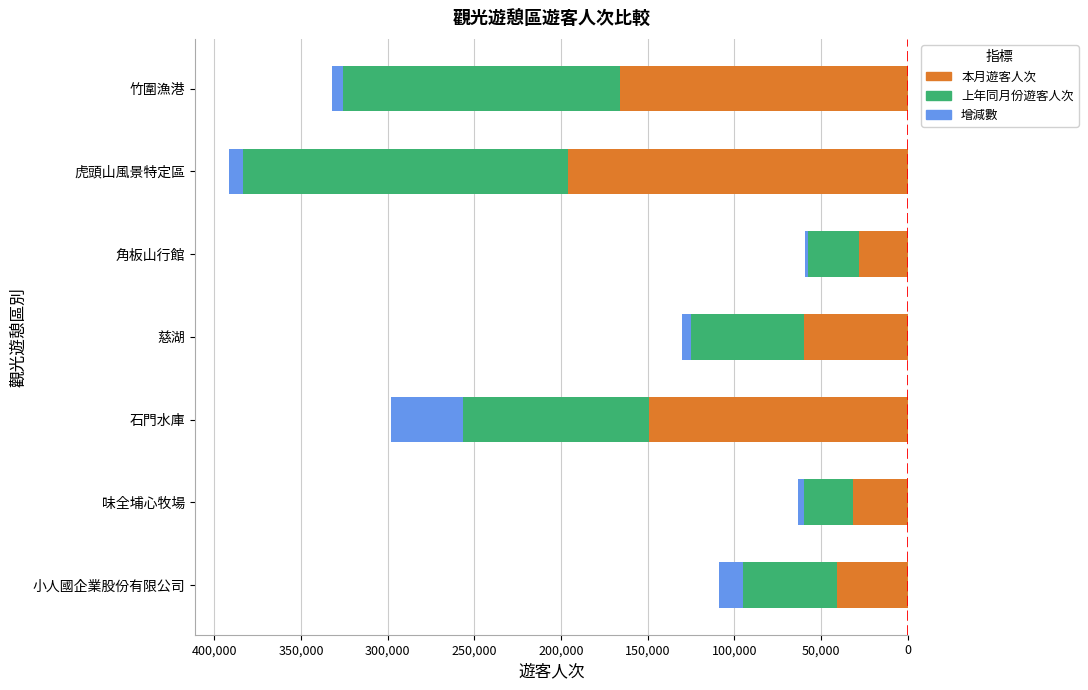

What is the difference between the maximum and minimum values in the 上年同月份遊客人次 series?

159438